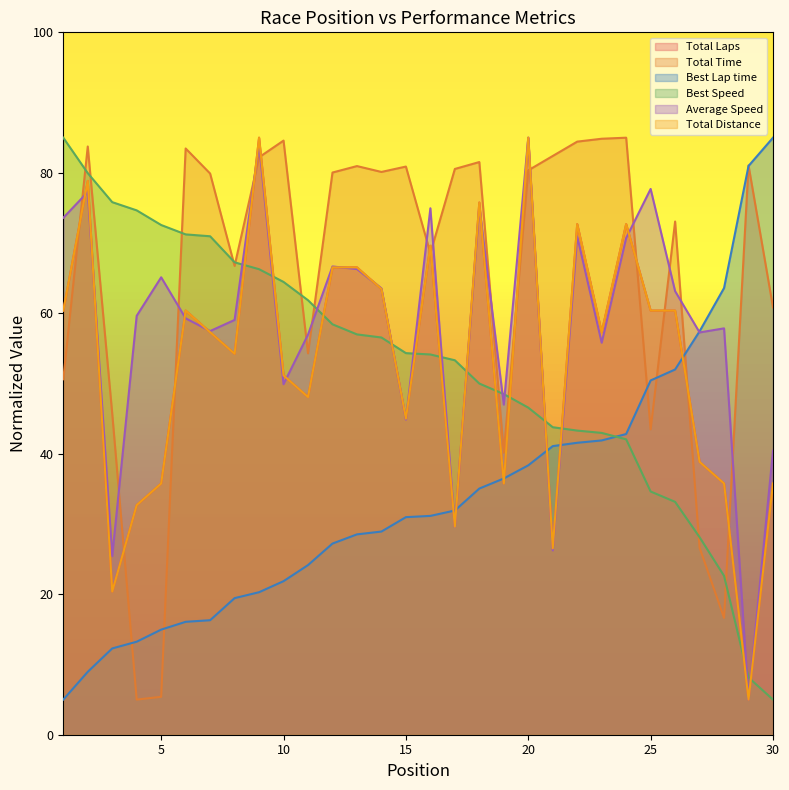

How many times do Best Speed and Best Lap time cross each other?

1